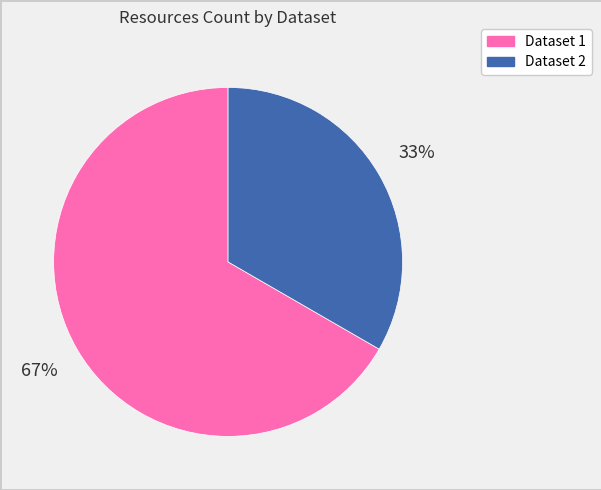

To the nearest percent, what is the average slice percentage?

50%